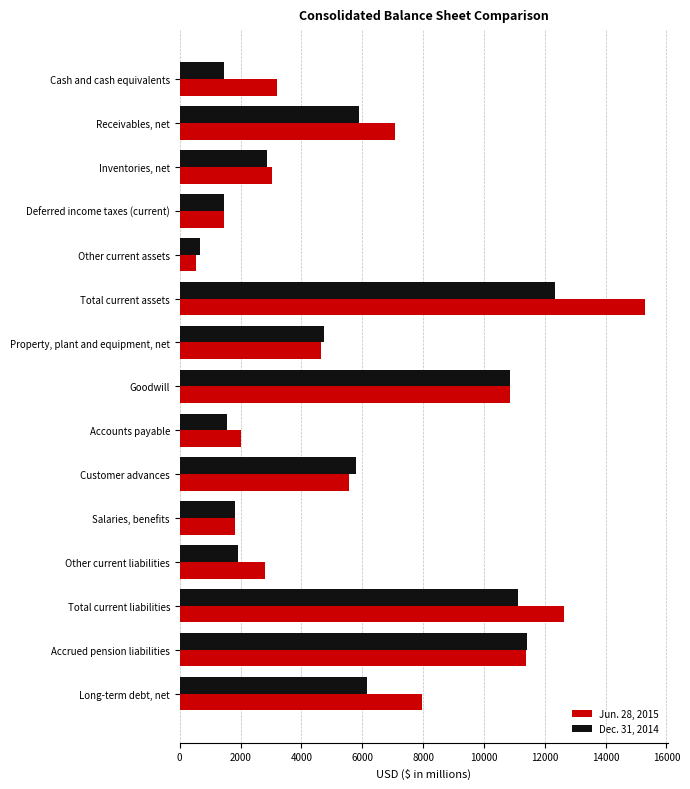

Rank the series by their maximum value, from highest to lowest.

Jun. 28, 2015, Dec. 31, 2014